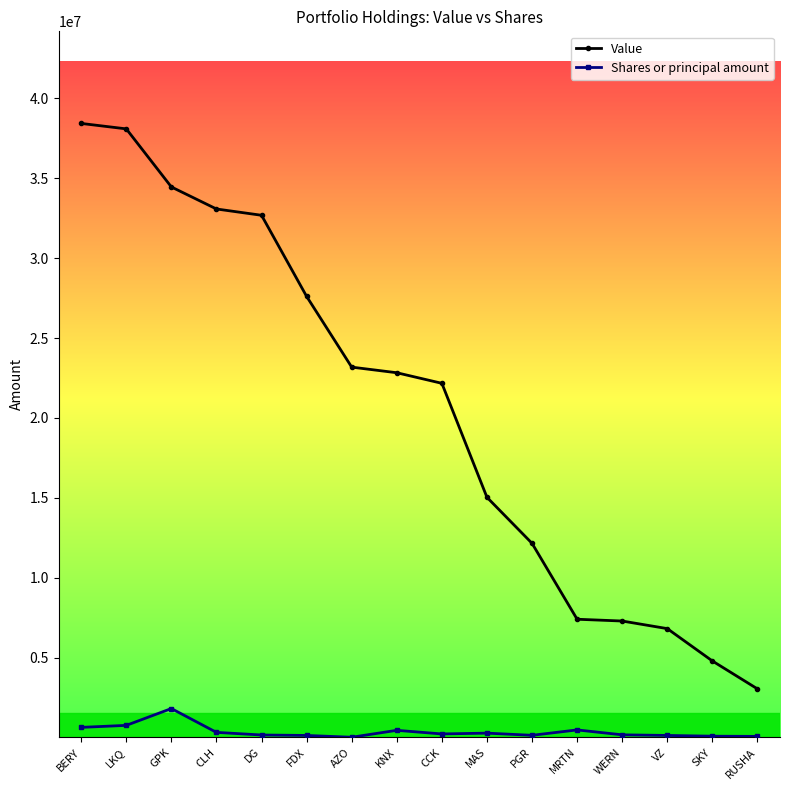

What is the maximum value for Value?

38430000